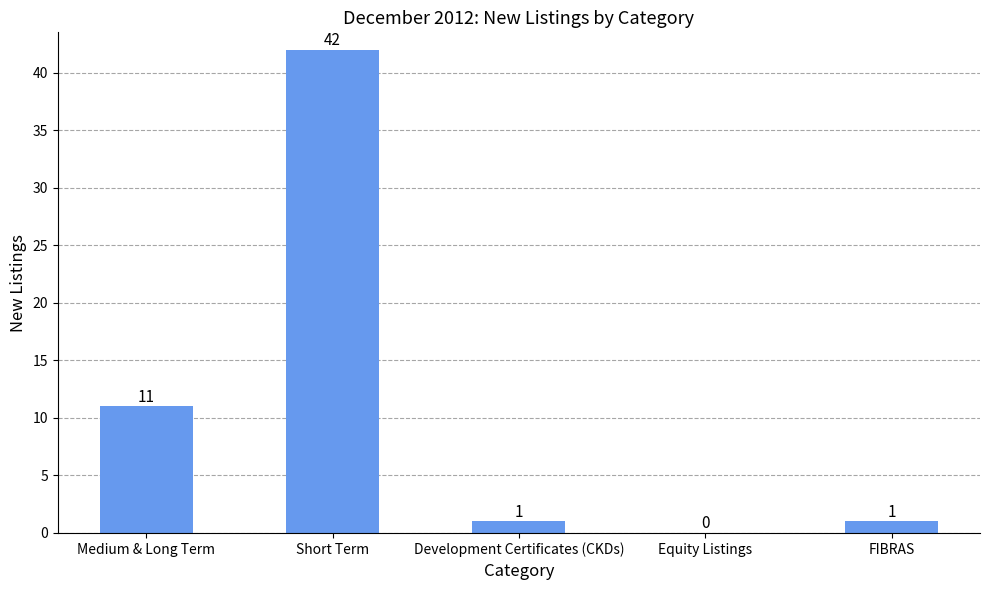

At which label is the value closest to 21?

Medium & Long Term